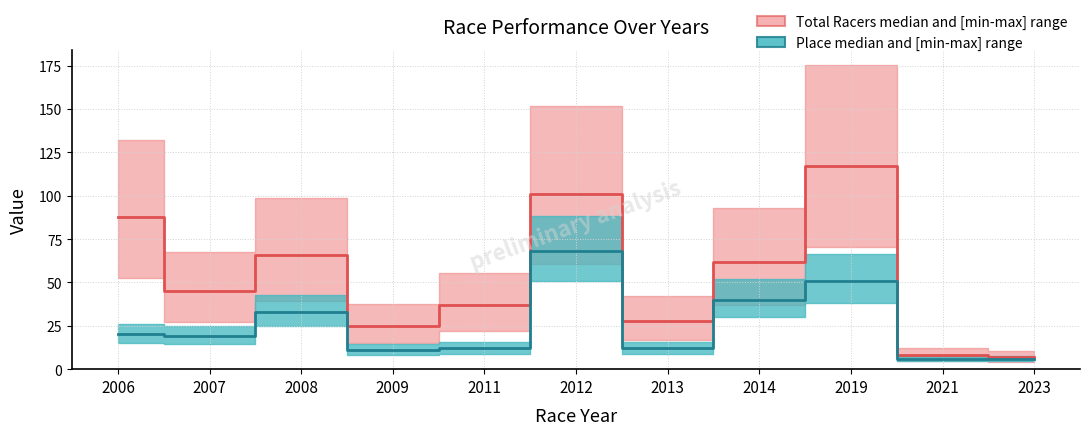

At which category does Place (median) reach its first local valley?

2007